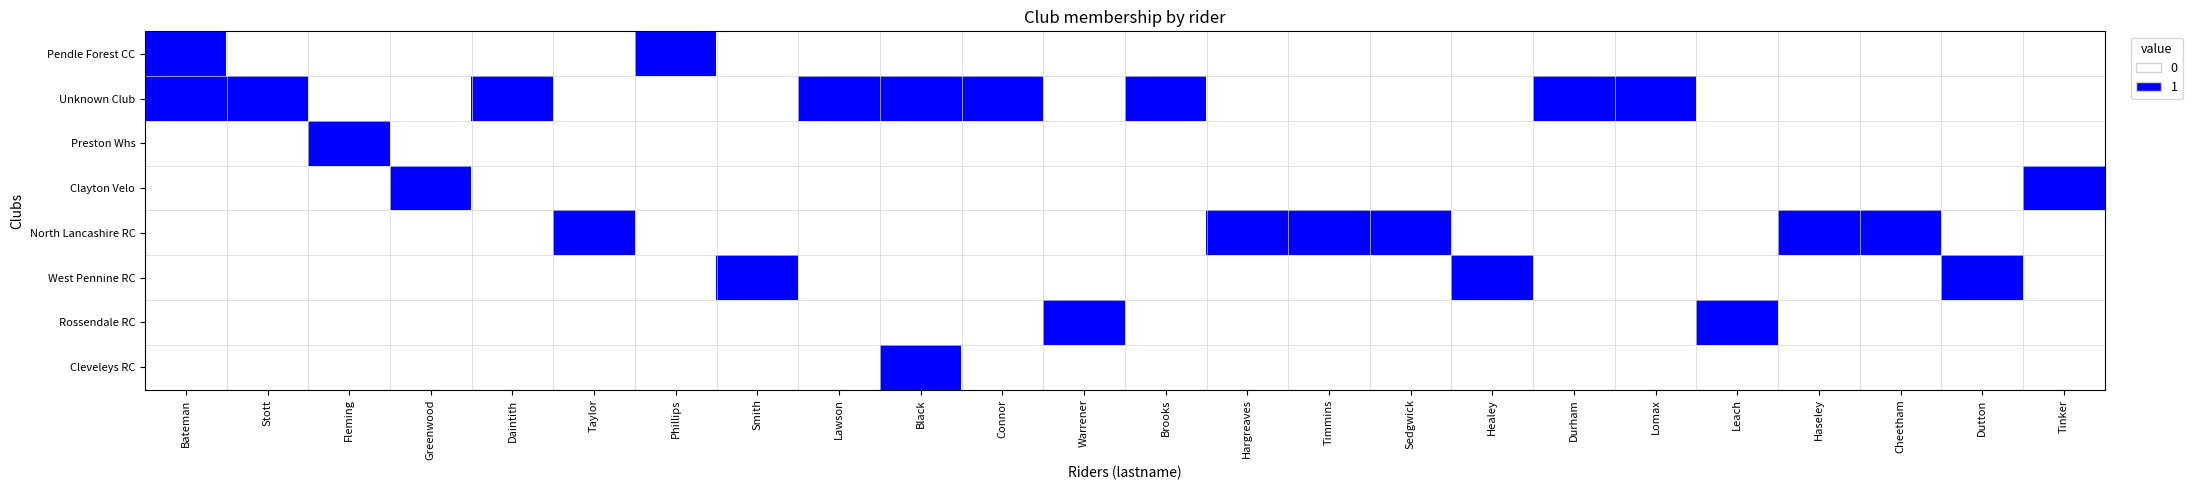

What is the greatest value displayed?

1